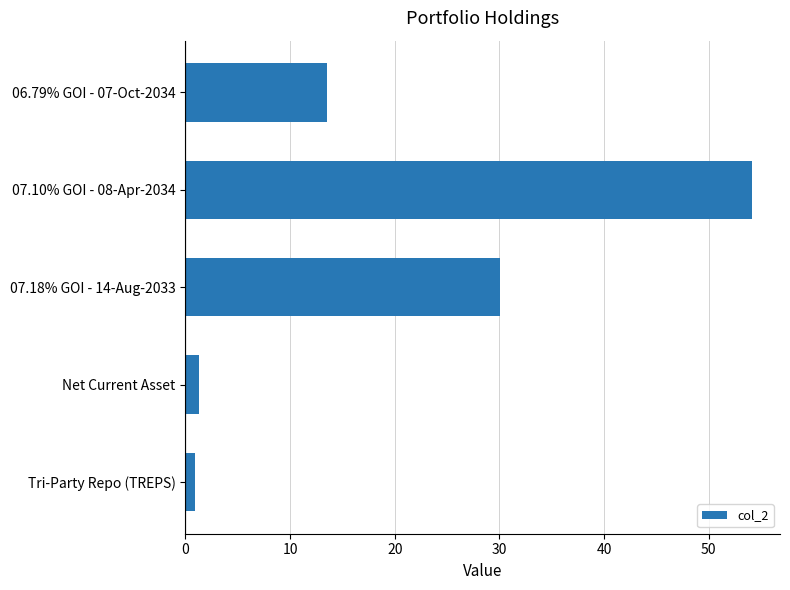

At which category does the chart reach its peak across all series?

07.10% GOI - 08-Apr-2034